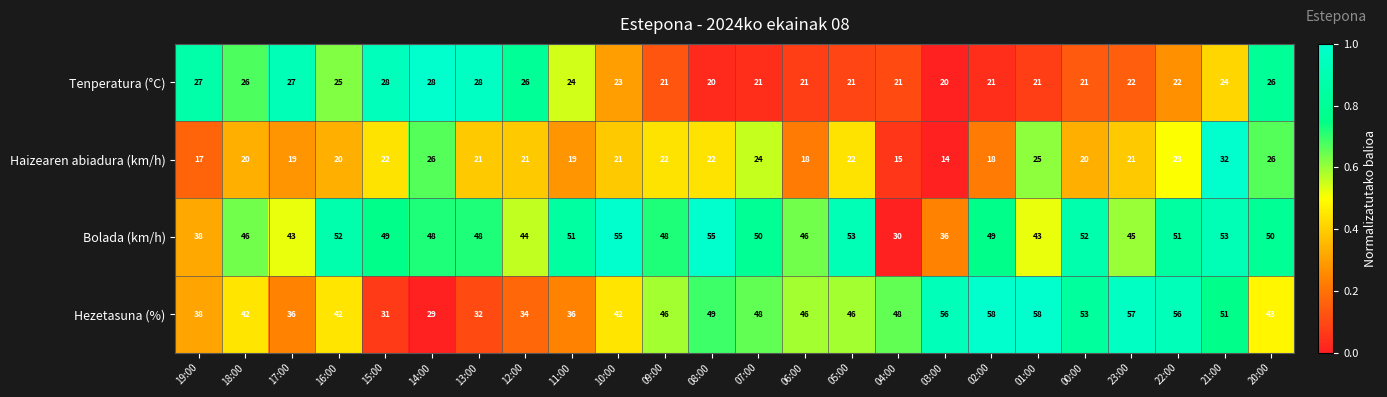

Count the number of data series in this chart.

4